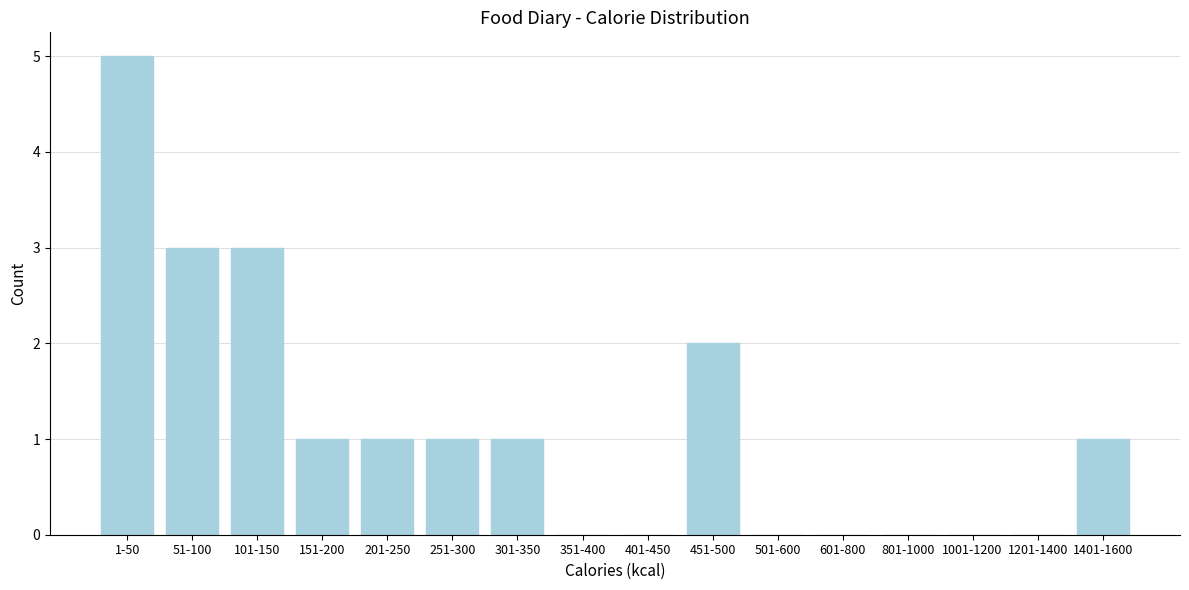

Reading left to right, extract all data points from this chart.

1-50=5	51-100=3	101-150=3	151-200=1	201-250=1	251-300=1	301-350=1	351-400=0	401-450=0	451-500=2	501-600=0	601-800=0	801-1000=0	1001-1200=0	1201-1400=0	1401-1600=1